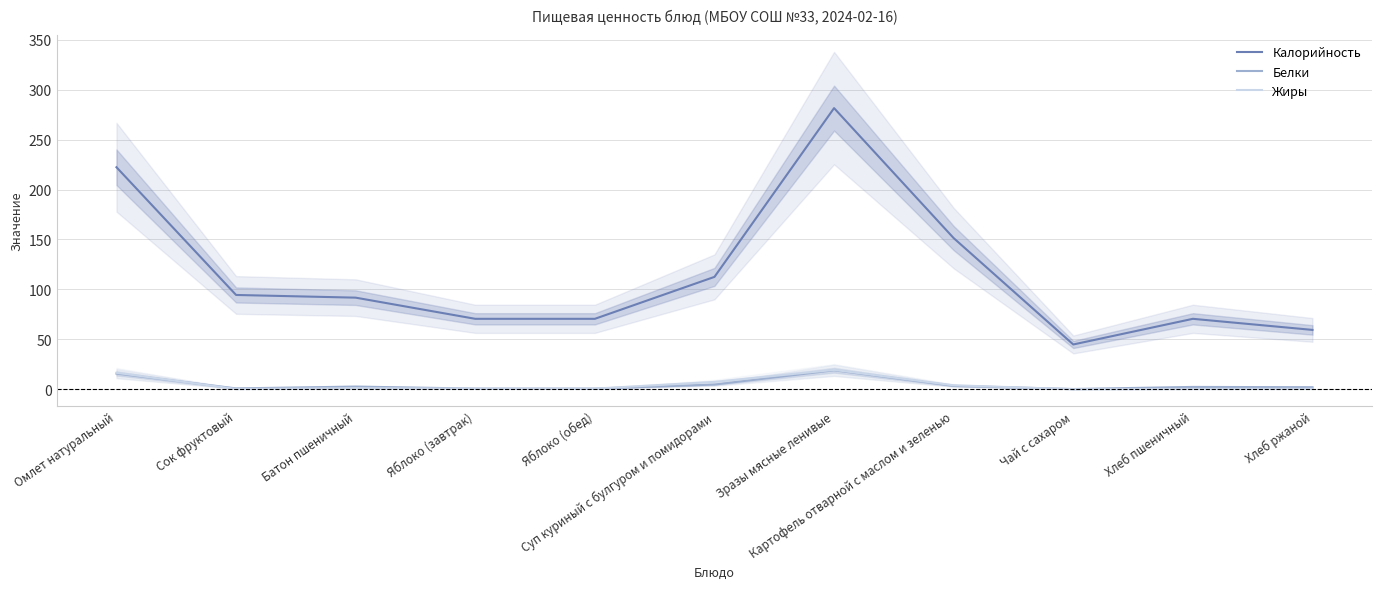

True or false: Белки and Жиры intersect in this chart.

True